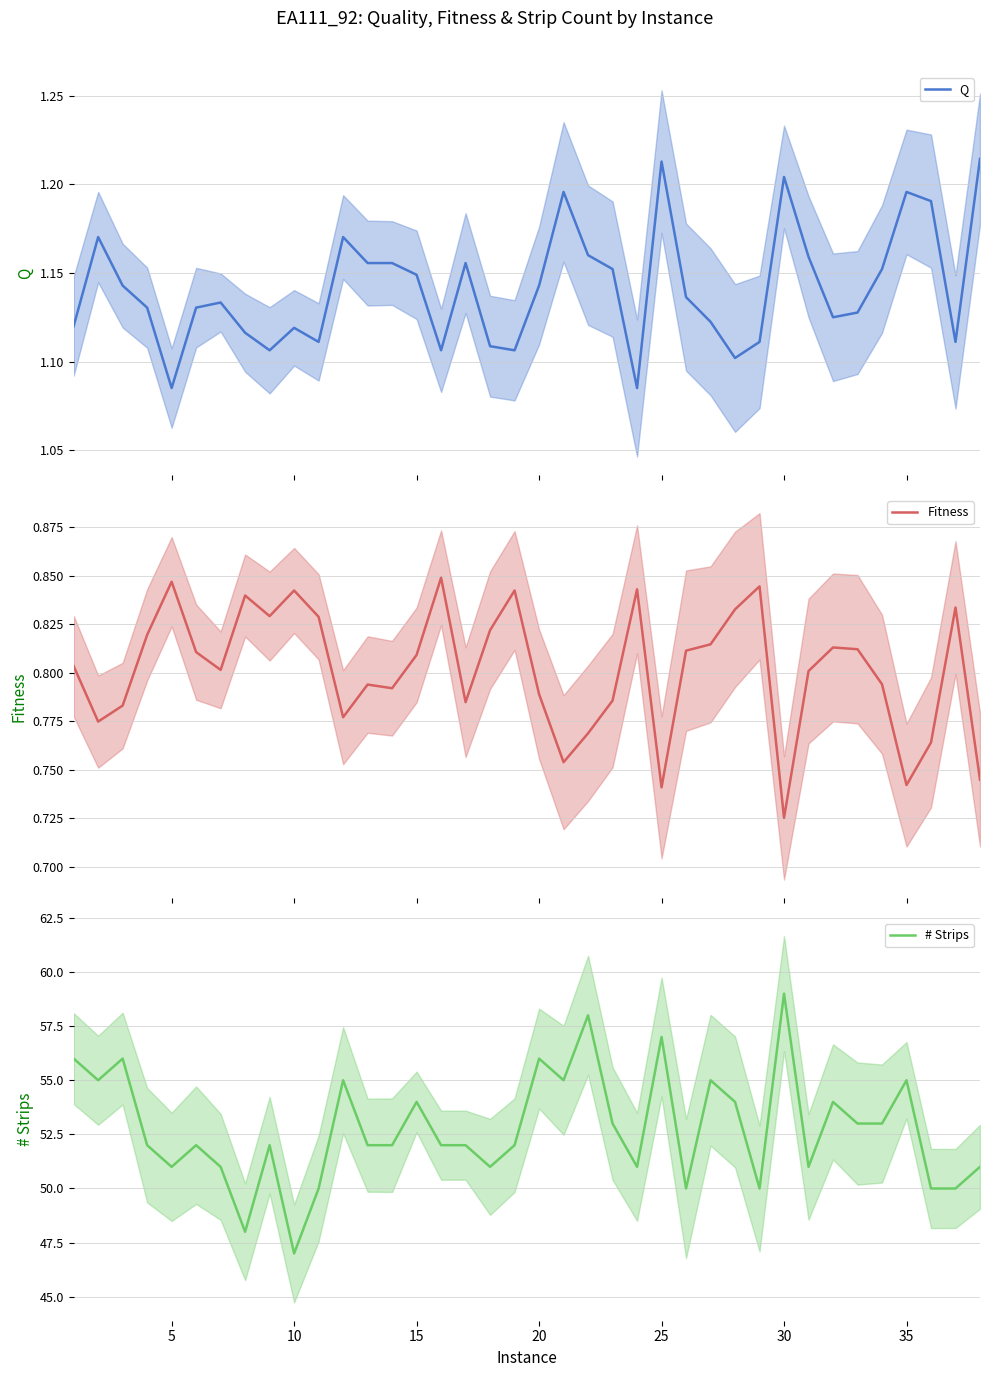

How many values in the # Strips series are below 52?

13